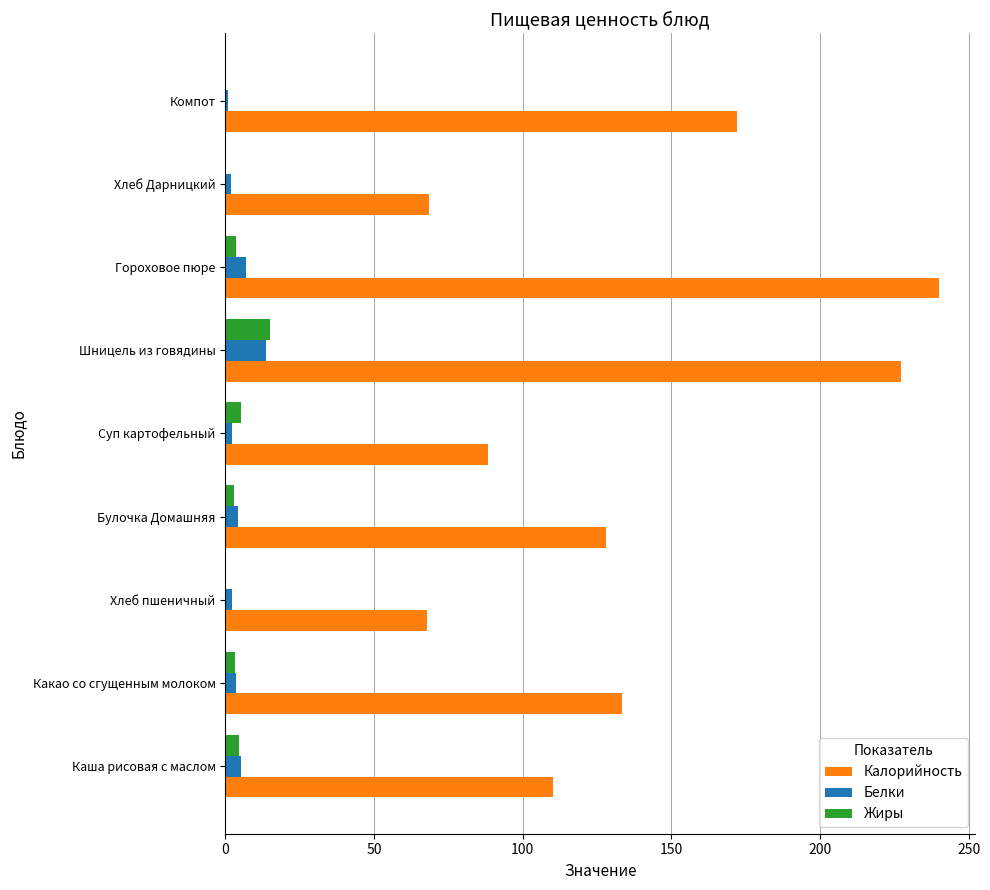

What is the sum of all Белки values?

41.1